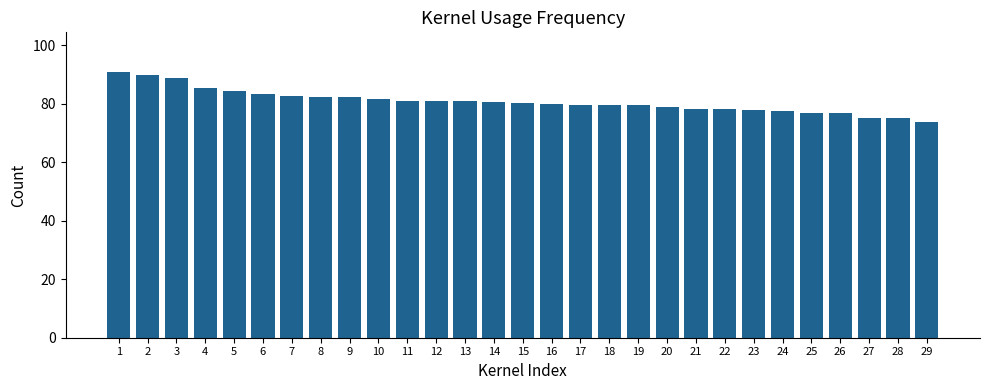

How many series are shown in this chart?

1